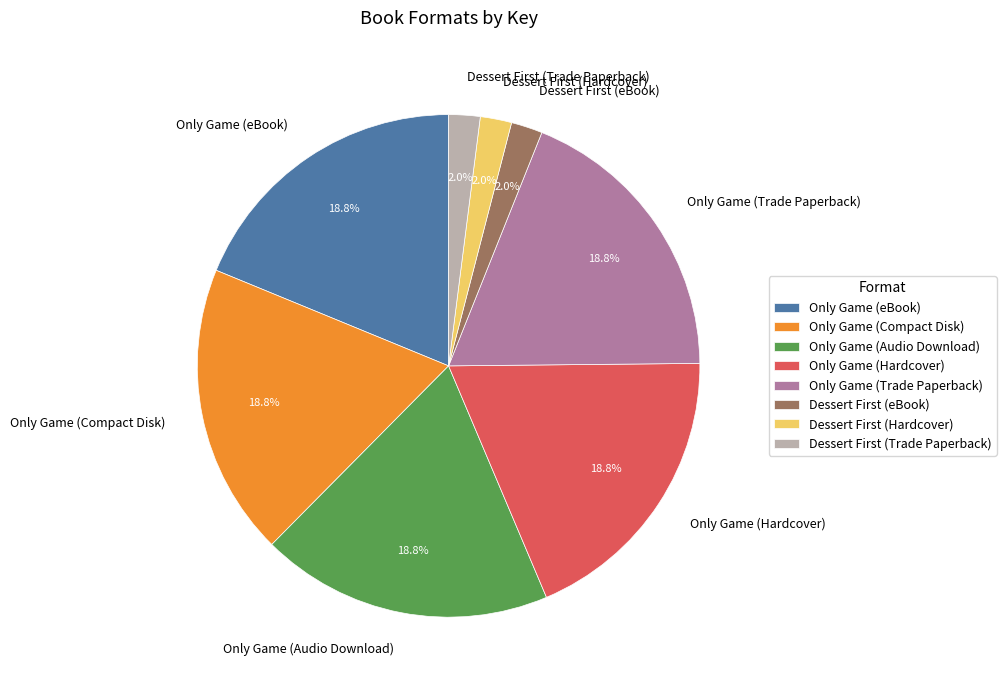

Is the sum of Only Game (Hardcover) and Only Game (Compact Disk) greater than half?

No